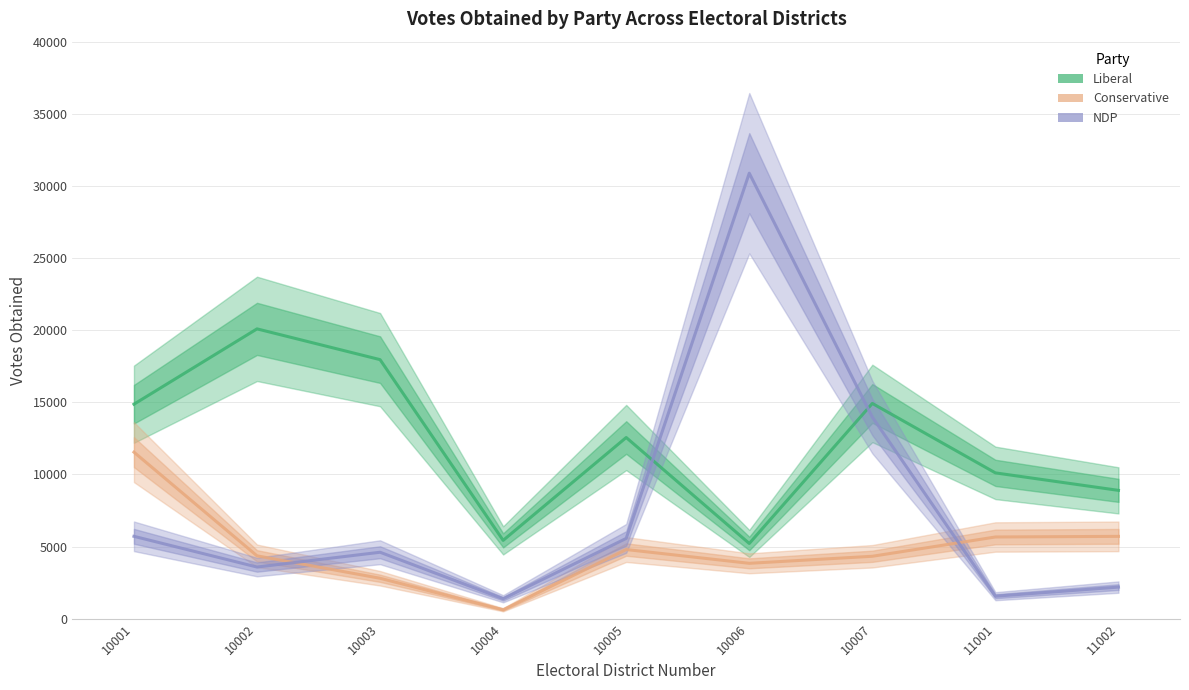

What is the difference between the Liberal values at 11002 and 10001?

5973